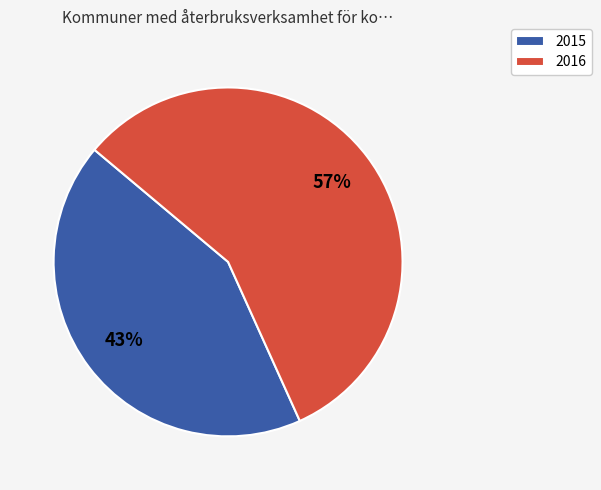

Which slice represents more than half of the pie?

2016